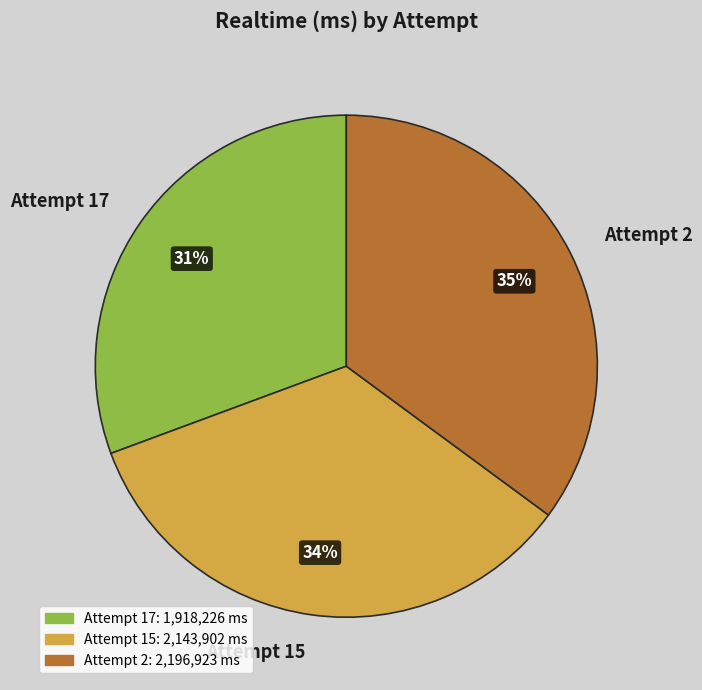

Combined, do Attempt 17 and Attempt 2 account for over 50%?

Yes